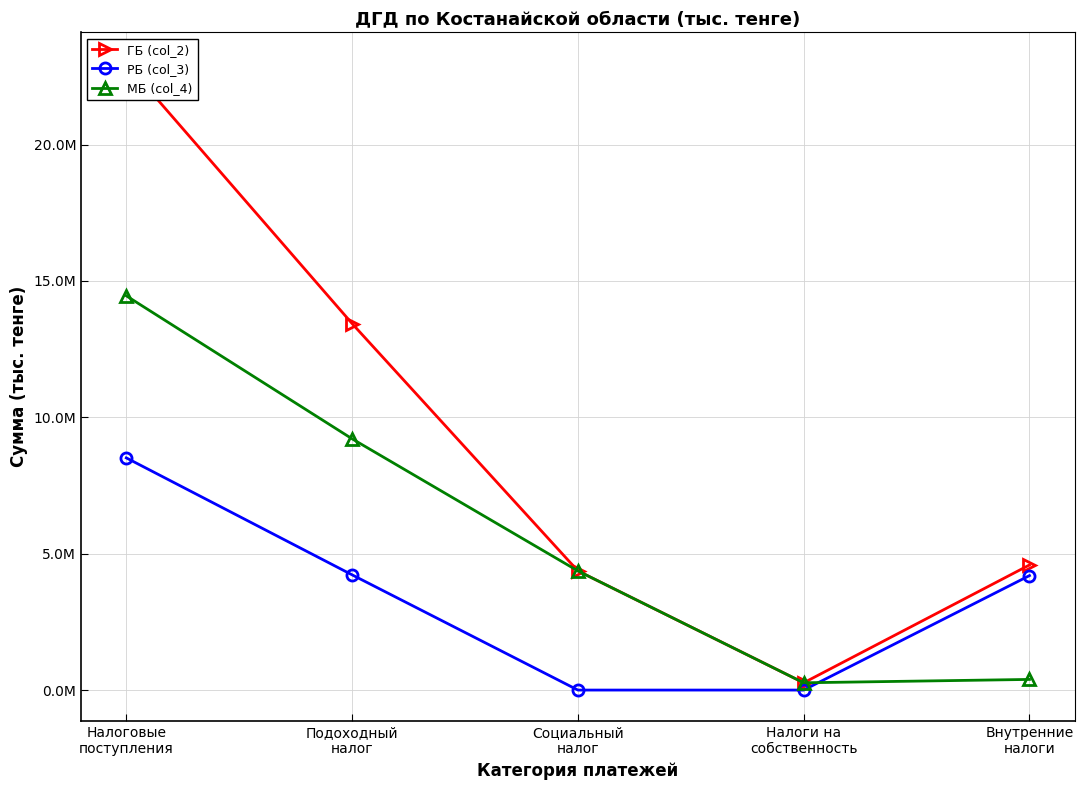

The value of ГБ (col_2) at Налоговые
поступления is 39697574. True or false?

False